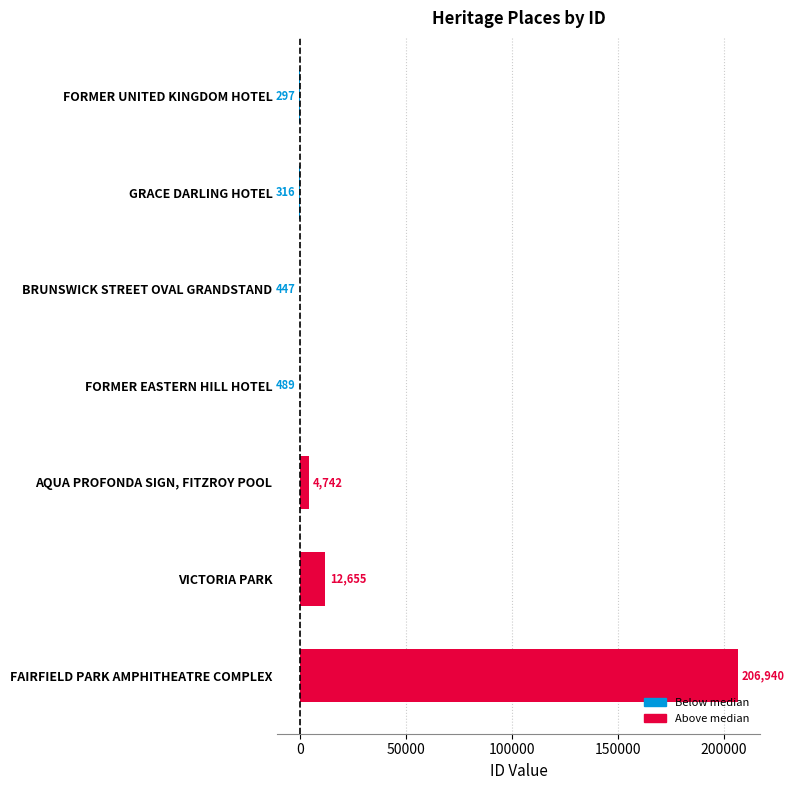

Are the bars horizontal?

Yes